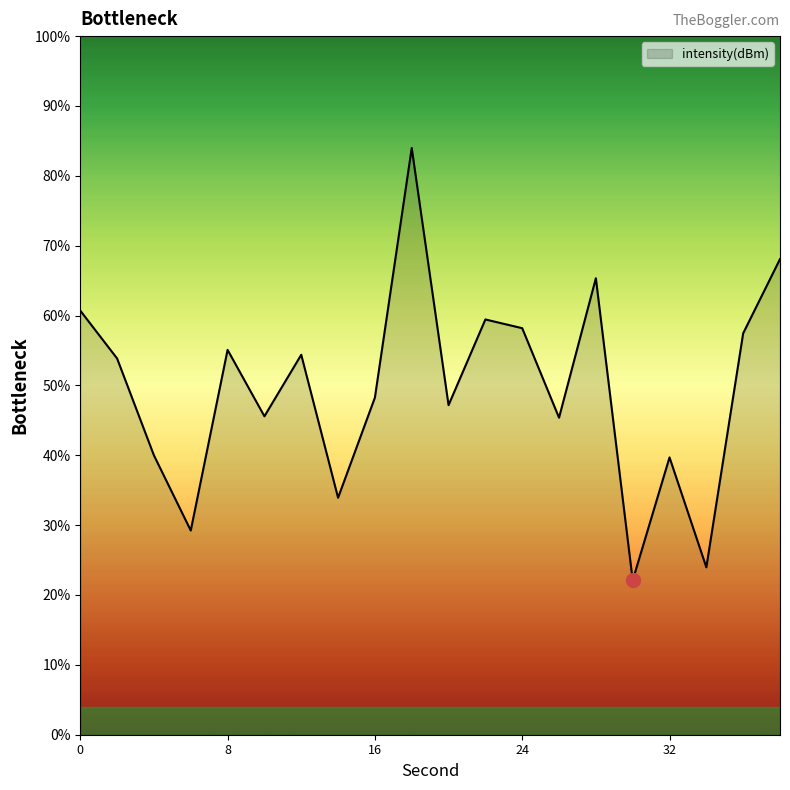

What is the minimum value shown in the chart?

22.1